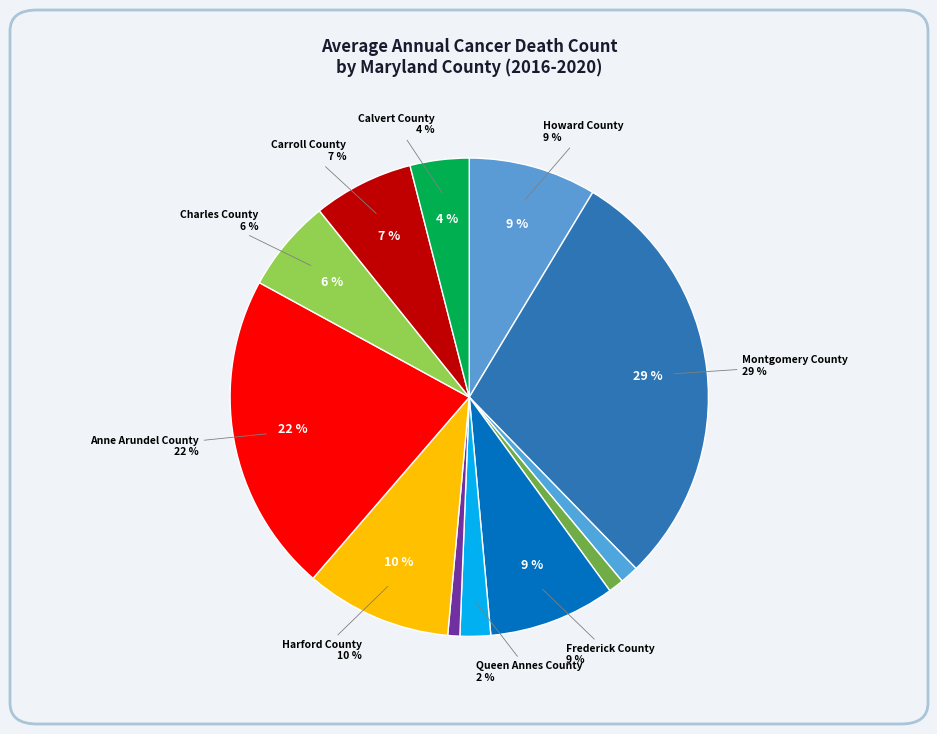

To the nearest percent, what percentage of the pie is Montgomery County?

29%